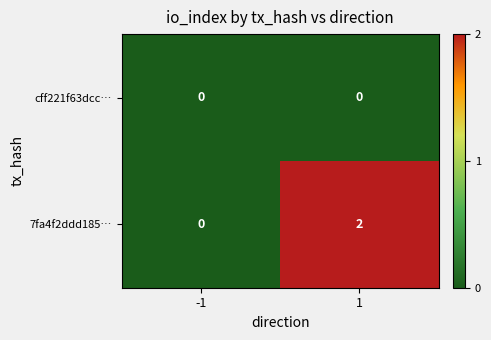

Rank the series by their average value, from lowest to highest.

cff221f63dcc…, 7fa4f2ddd185…